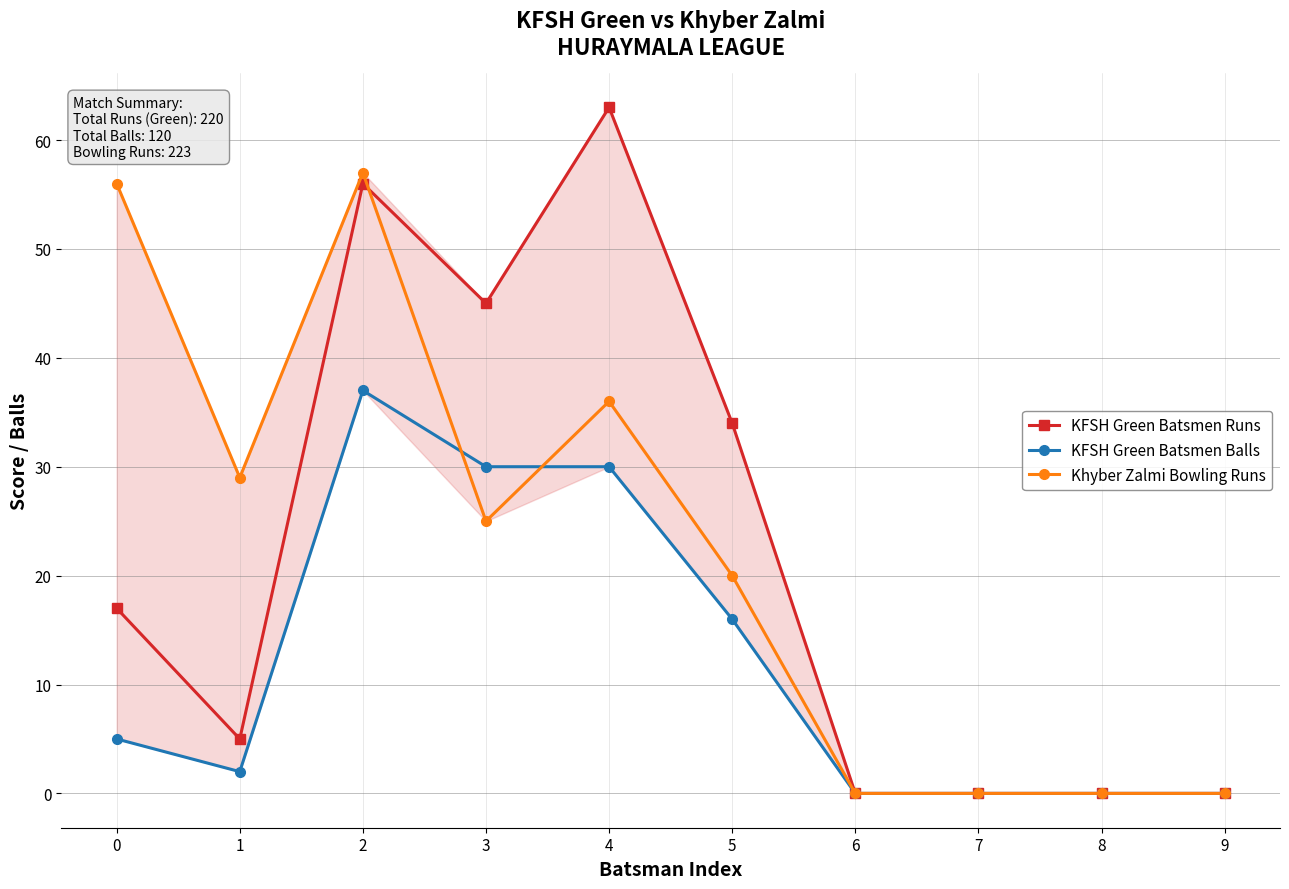

What is the difference between the KFSH Green Batsmen Balls values at 5 and 6?

16